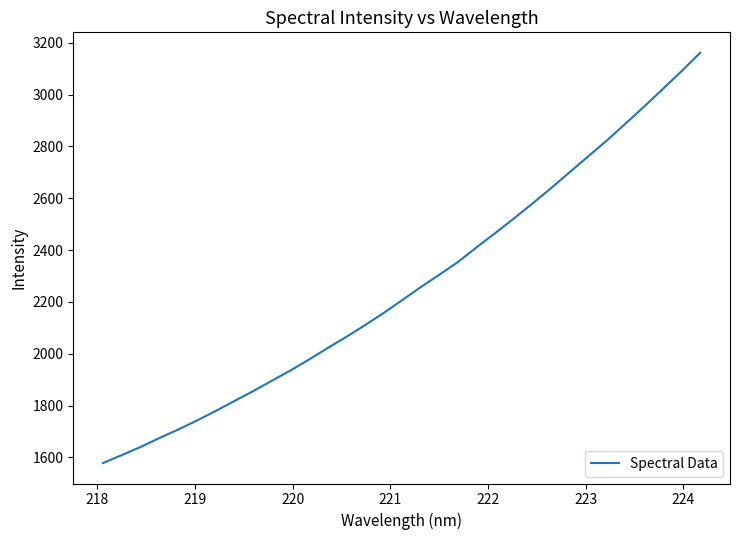

What is the greatest value displayed?

3161.4